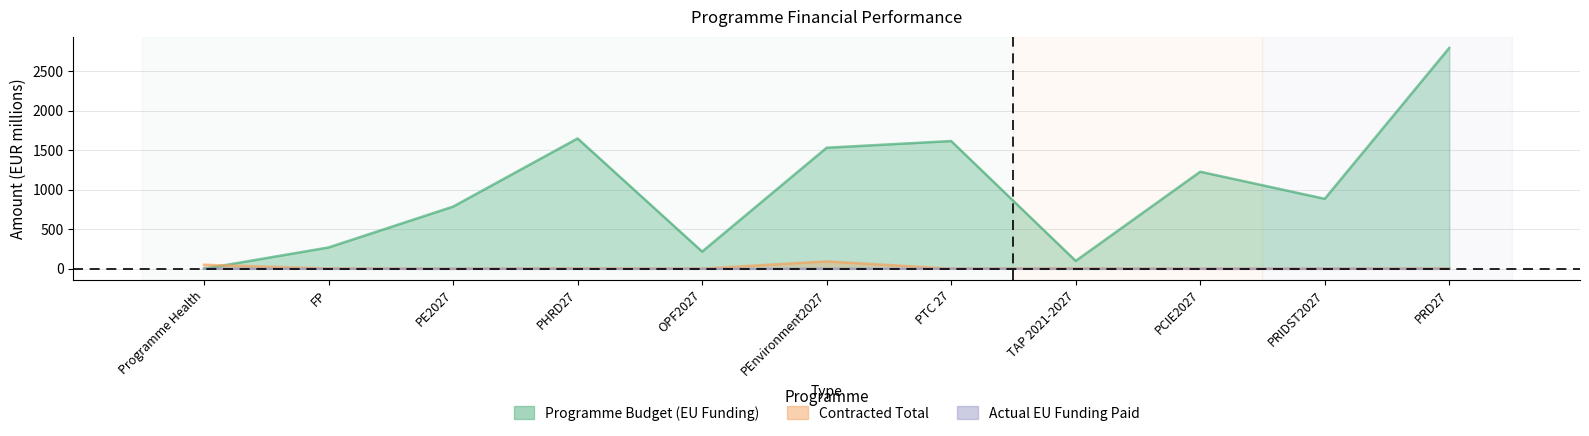

Reading left to right, transcribe all the data shown in this chart.

Programme Budget (EU Funding): 1.0	270.3	786.8	1648.9	217.9	1531.6	1616.0	100.3	1228.2	885.5	2794.5
Contracted Total: 51.1	4.7	0.0	4.9	2.6	93.7	2.2	4.2	1.0	0.5	4.8
Actual EU Funding Paid: 2.2	0.1	0.0	0.0	0.0	0.3	1.7	-0.2	0.0	0.0	0.6